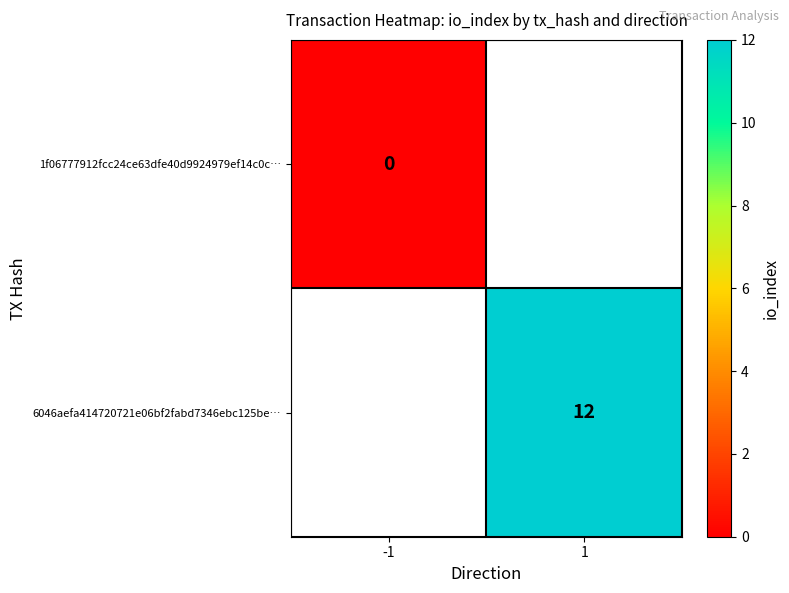

True or false: 6046aefa414720721e06bf2fabd7346ebc125be… has a value of 12 at 1.

True